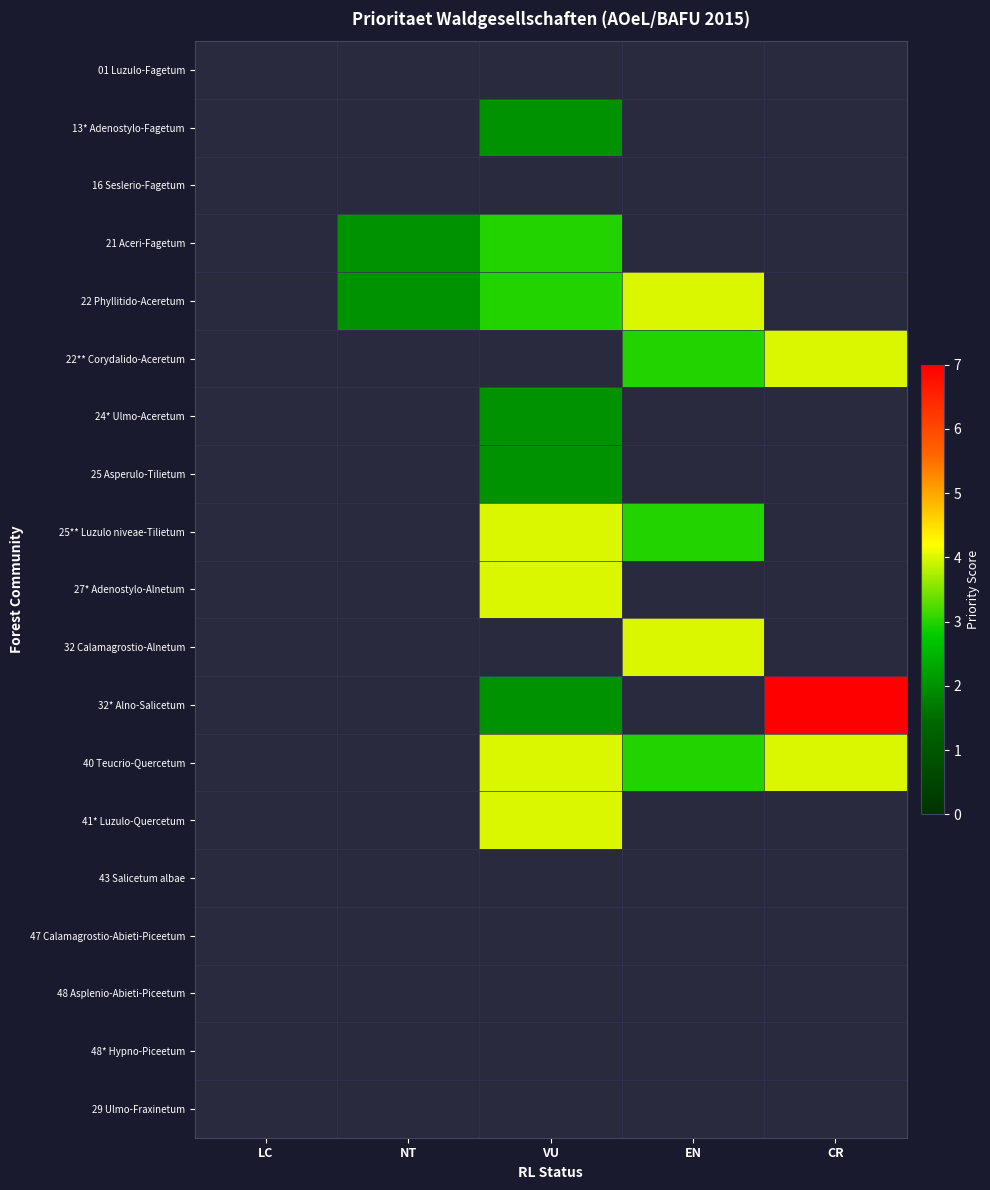

Which category has the lowest value across all series?

VU